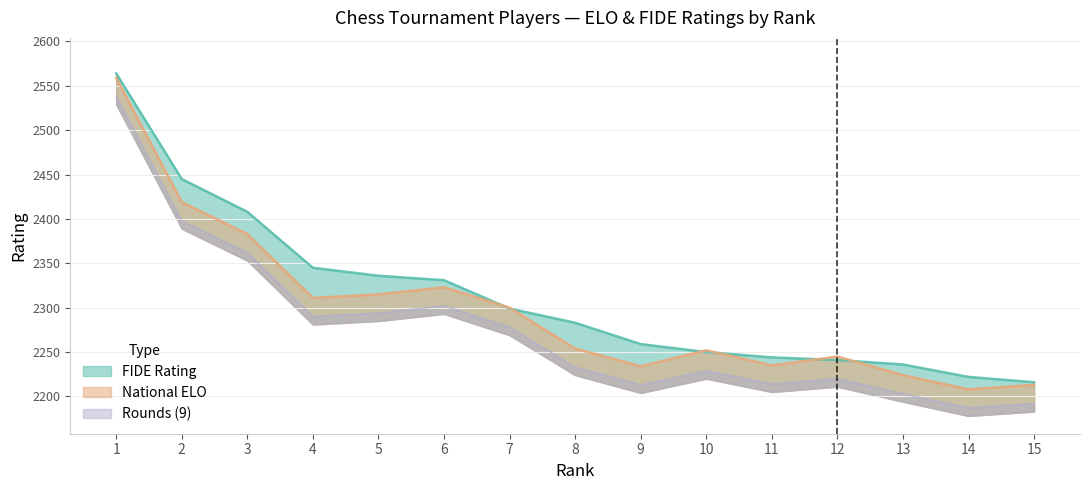

What is the maximum value shown in the chart?

2564